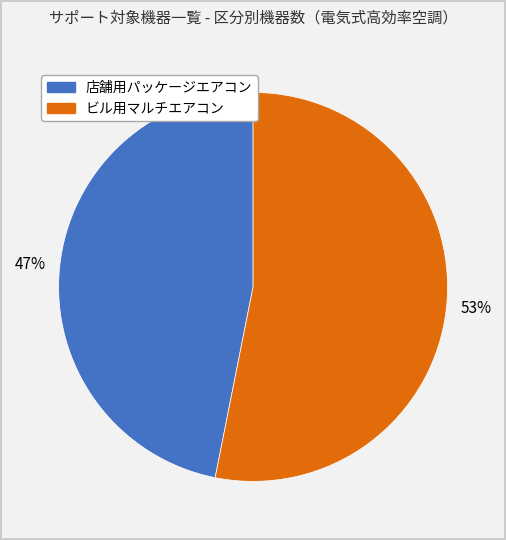

To the nearest percent, what is the combined percentage of ビル用マルチエアコン and 店舗用パッケージエアコン?

100%